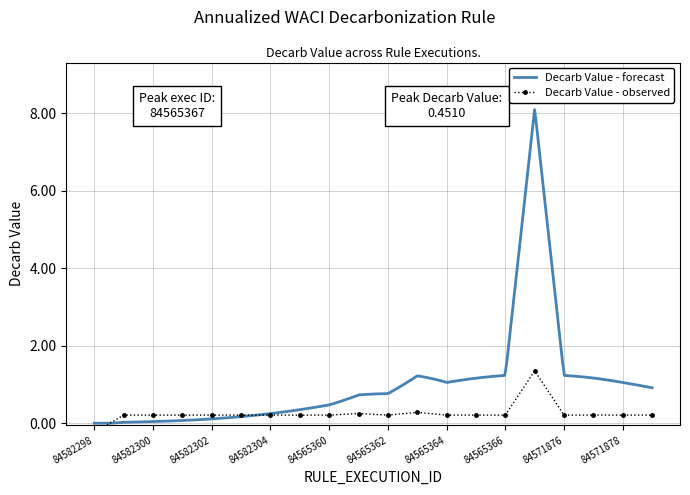

What is the ratio of the value at 84565366 to the value at 84565367?

0.2